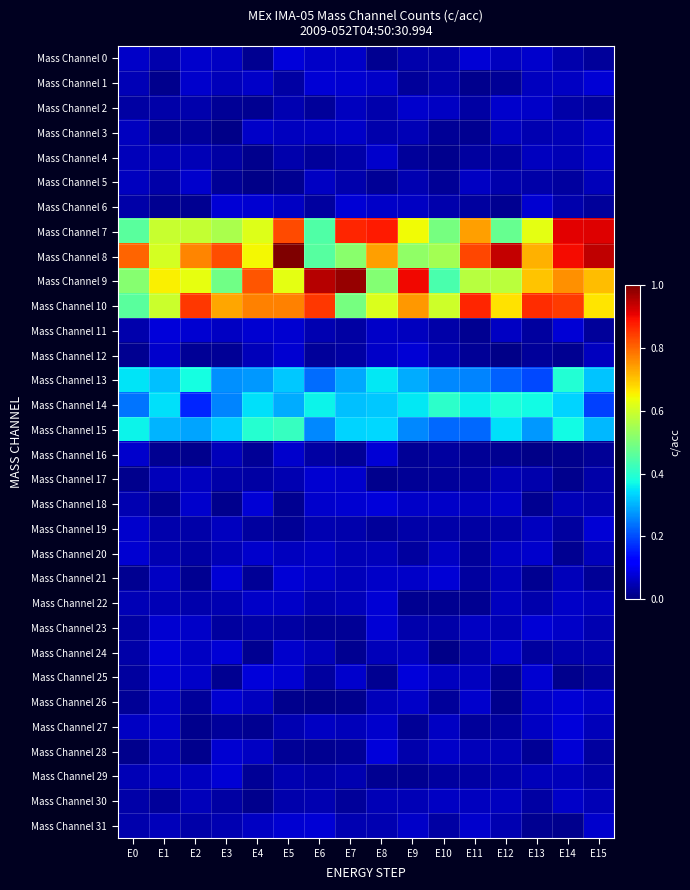

Which series changed the most between E8 and E14?

Mass Channel 9